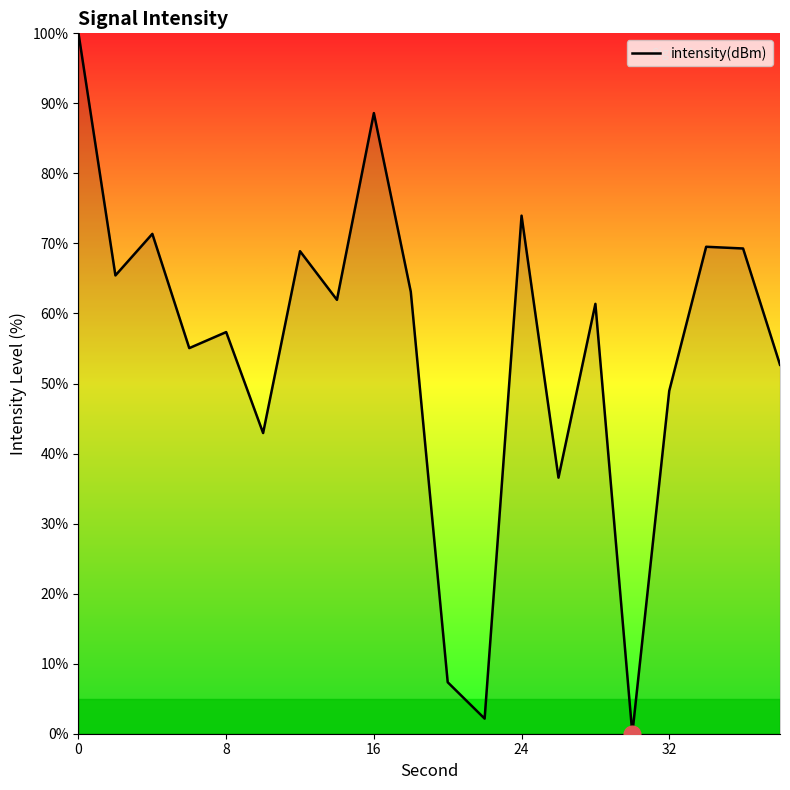

What is the difference between the maximum and minimum values?

100.0